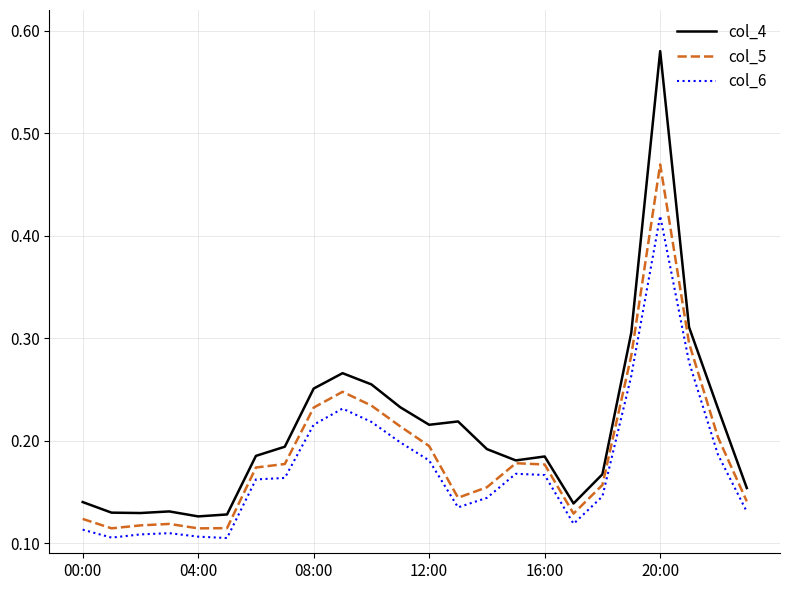

Which series has the largest total across all categories?

col_4